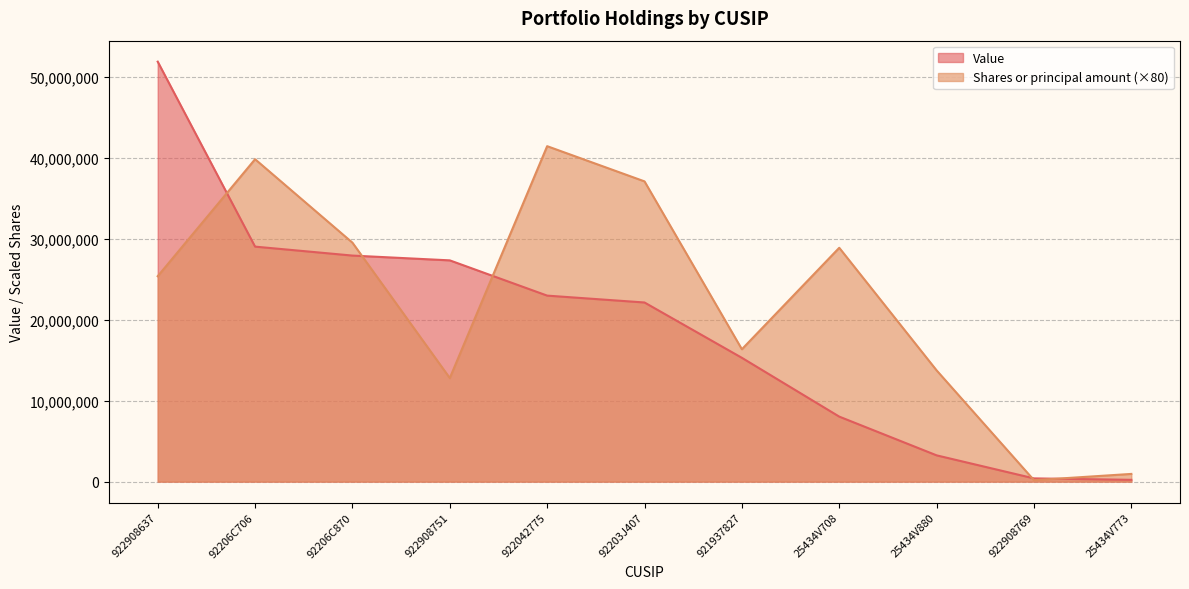

What is the spread (max minus min) of values at 92203J407?

14964096